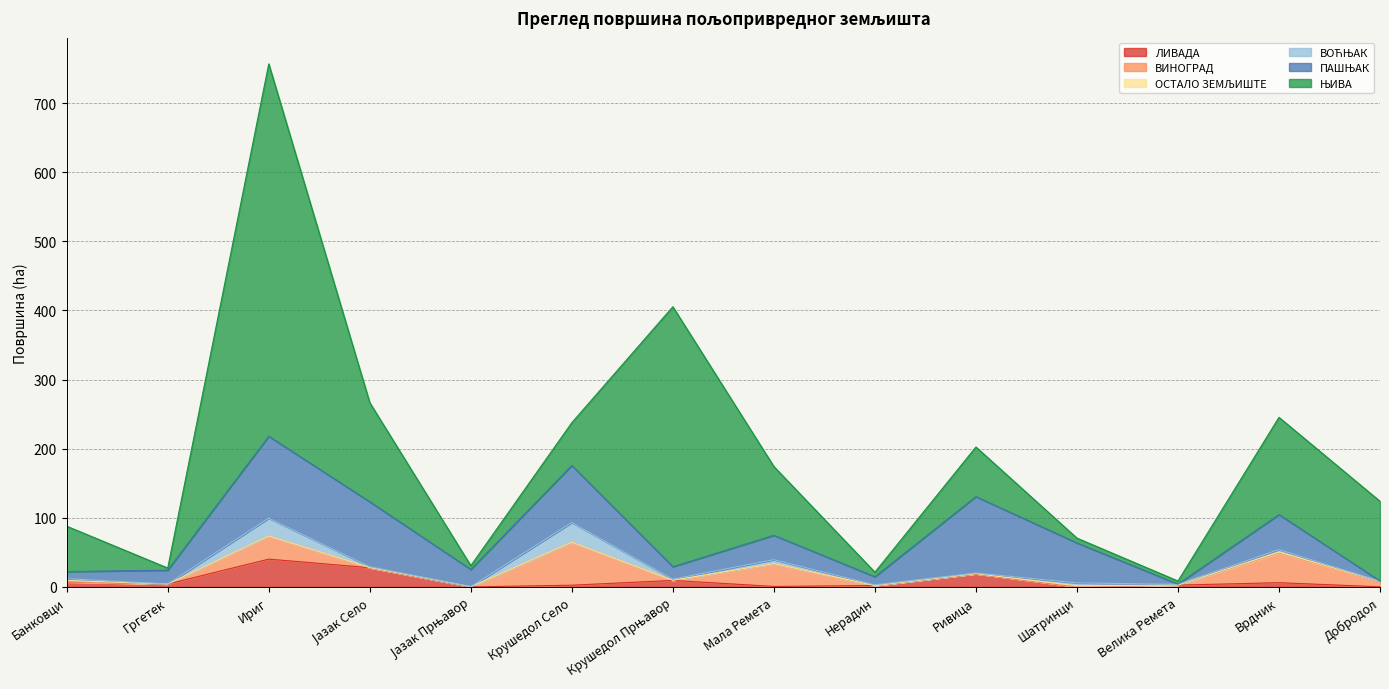

What is the greatest value displayed?

538.8